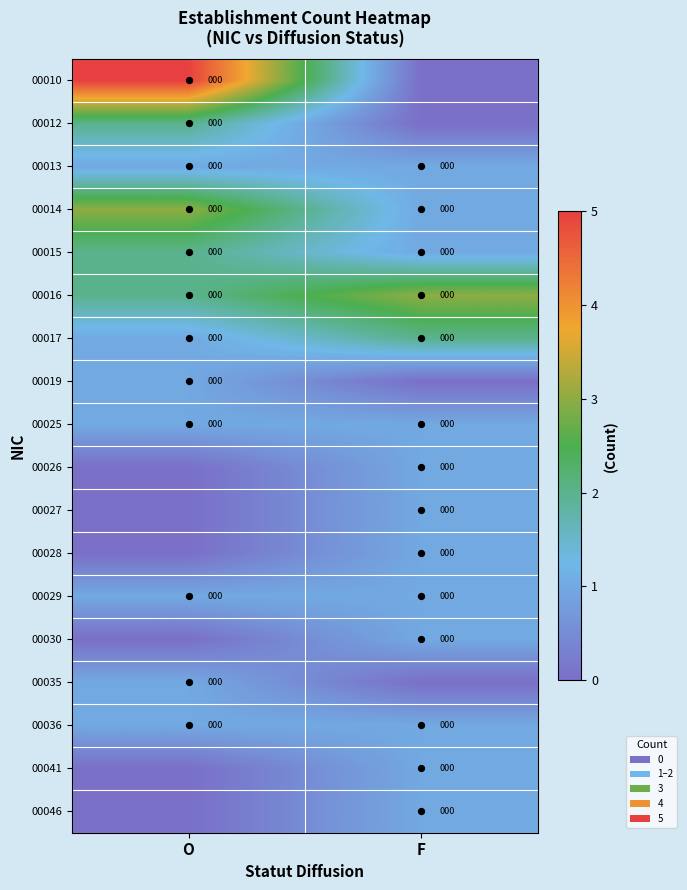

The value of 00046 at F is 1. True or false?

True